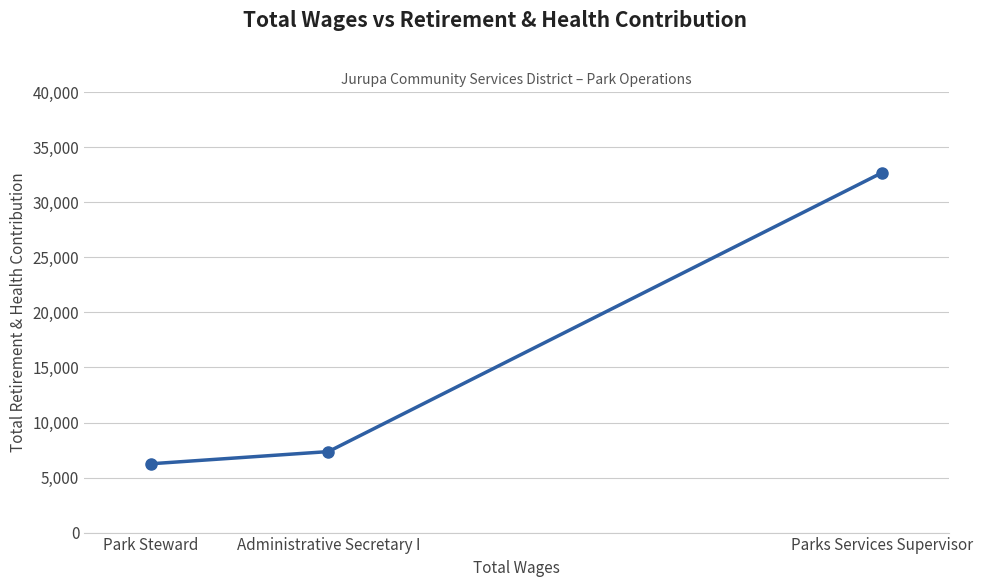

Which label corresponds to the largest value in the chart?

Parks Services Supervisor